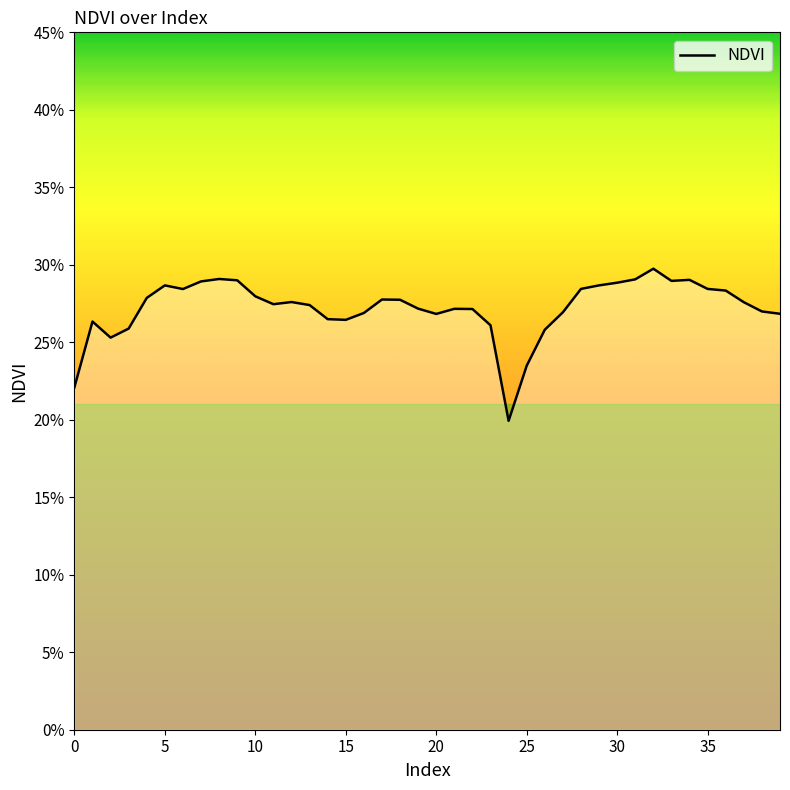

How many points are higher than both their immediate neighbors (excluding endpoints)?

8